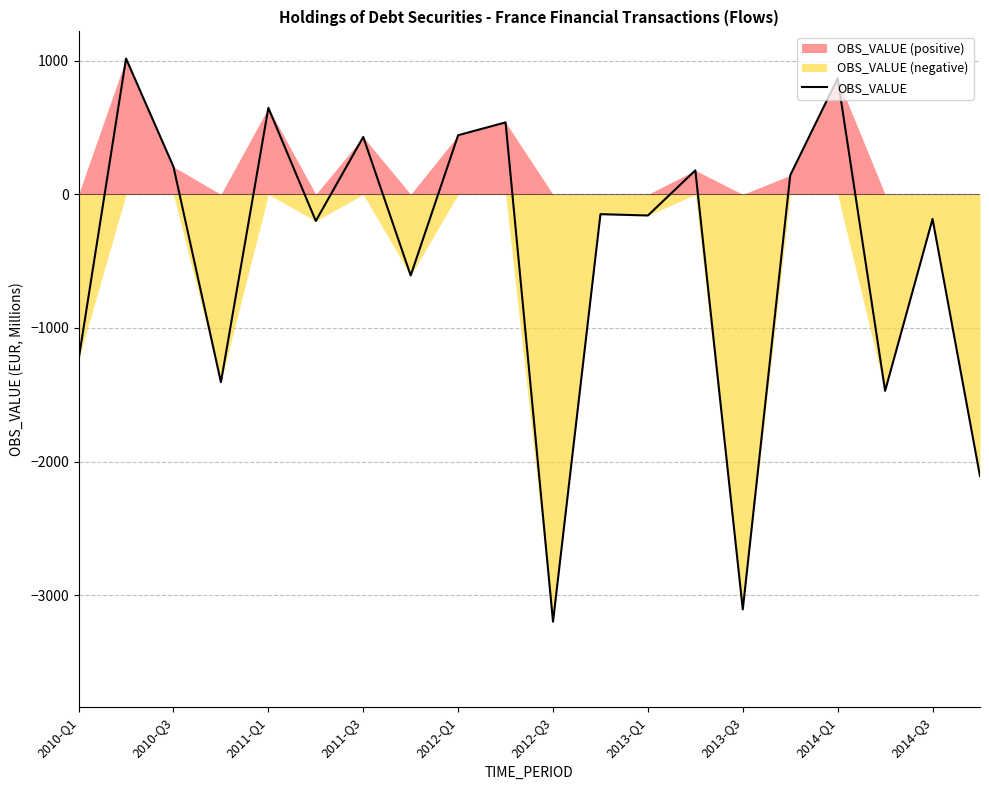

Is it true that the value at 17 is -837?

False